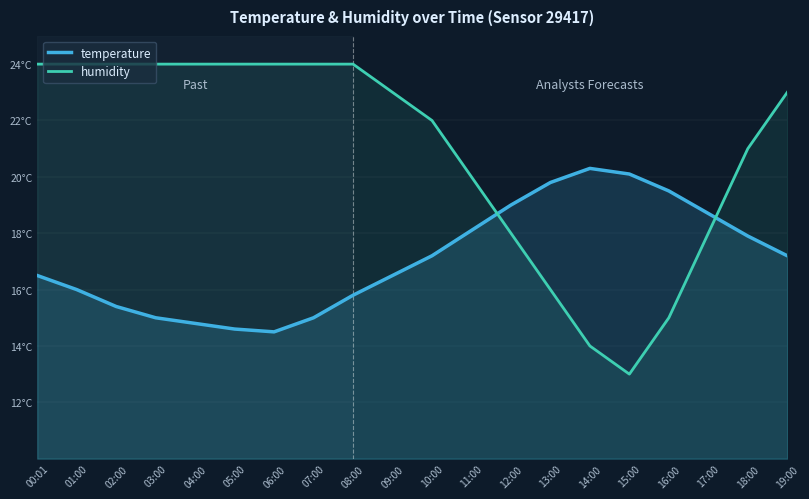

Where does the humidity series first go above 22?

00:01